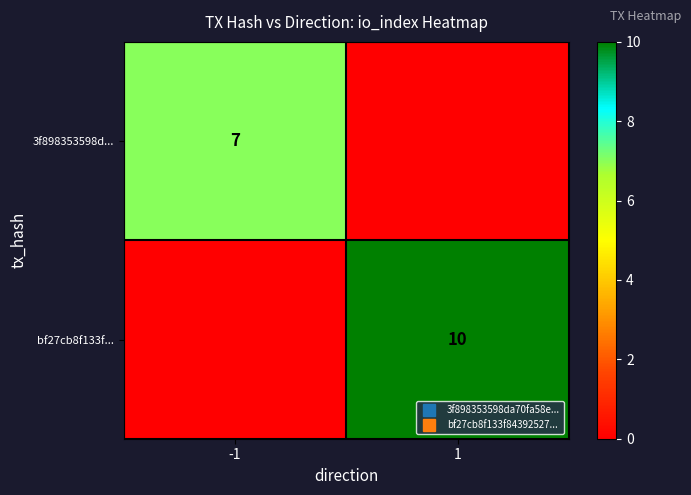

Which category has the lowest value in the bf27cb8f133f... series?

-1